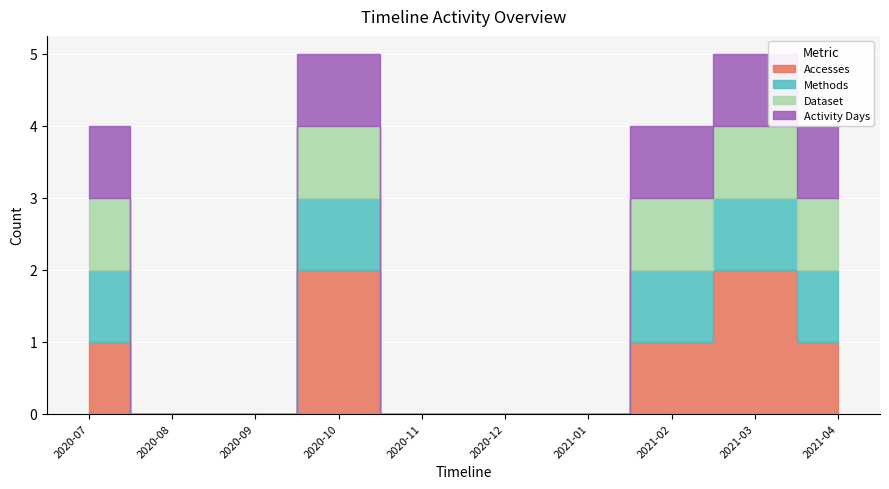

Between 2020-11 and 2020-08, which is larger?

2020-11